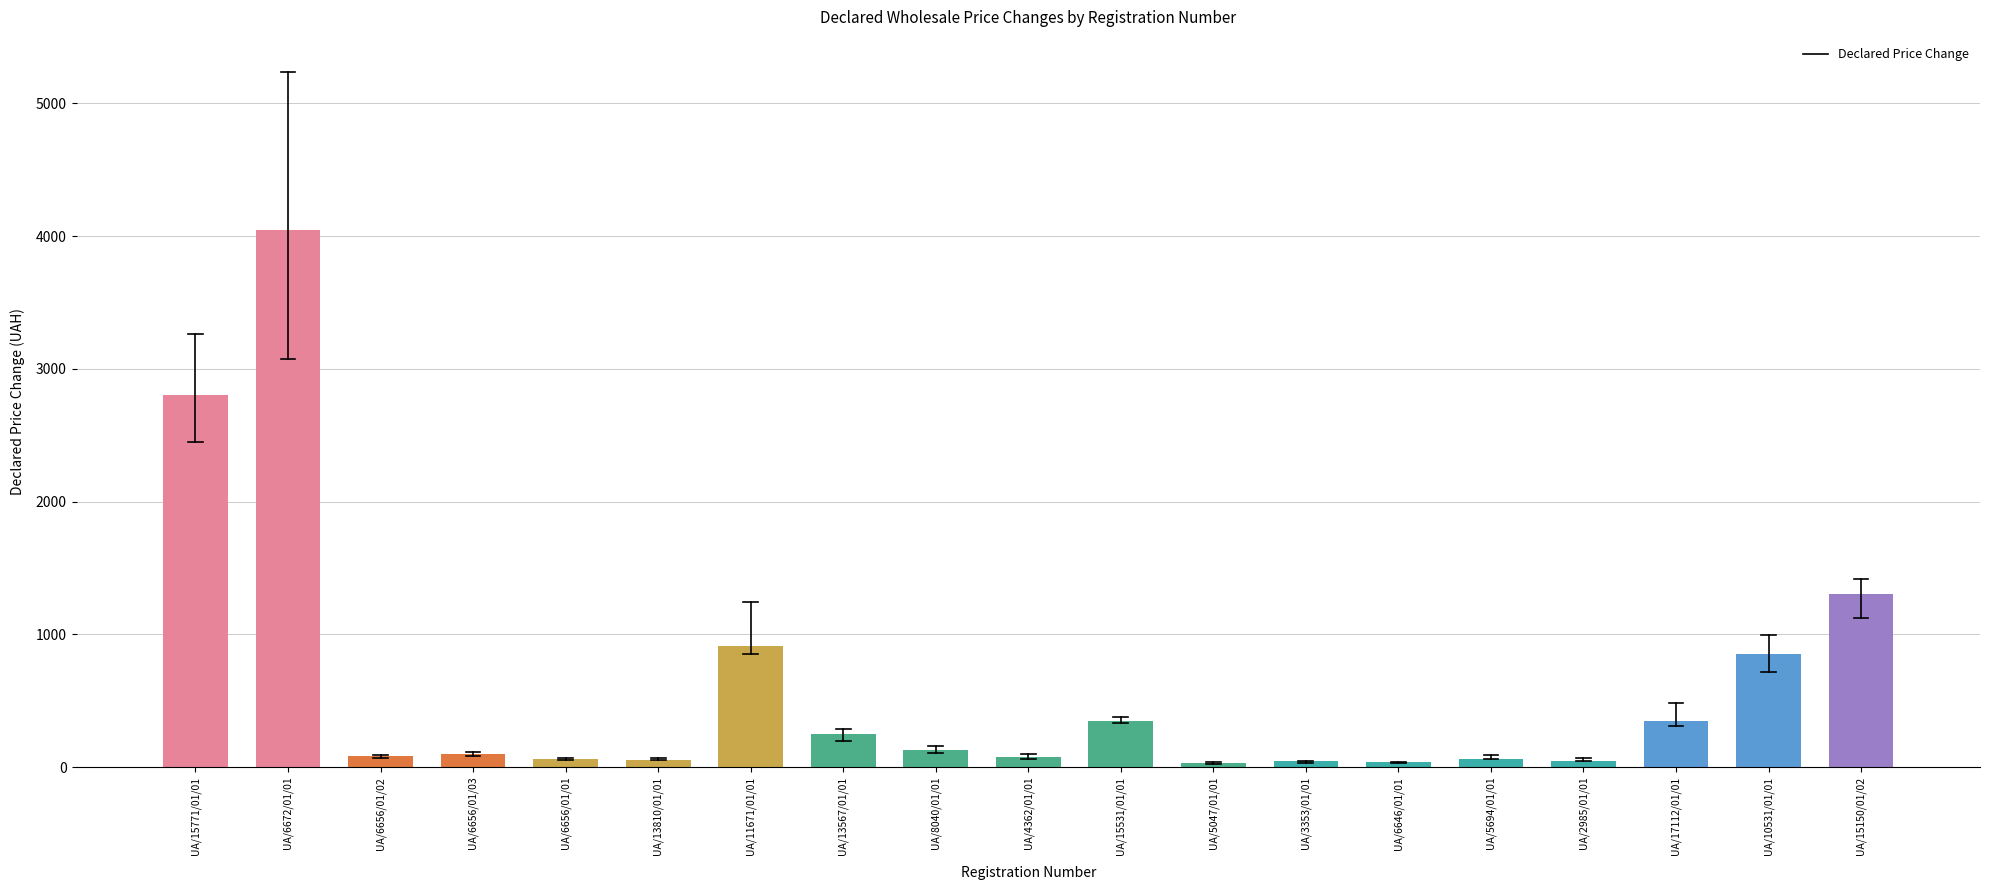

At which category does the chart reach its peak across all series?

UA/6672/01/01